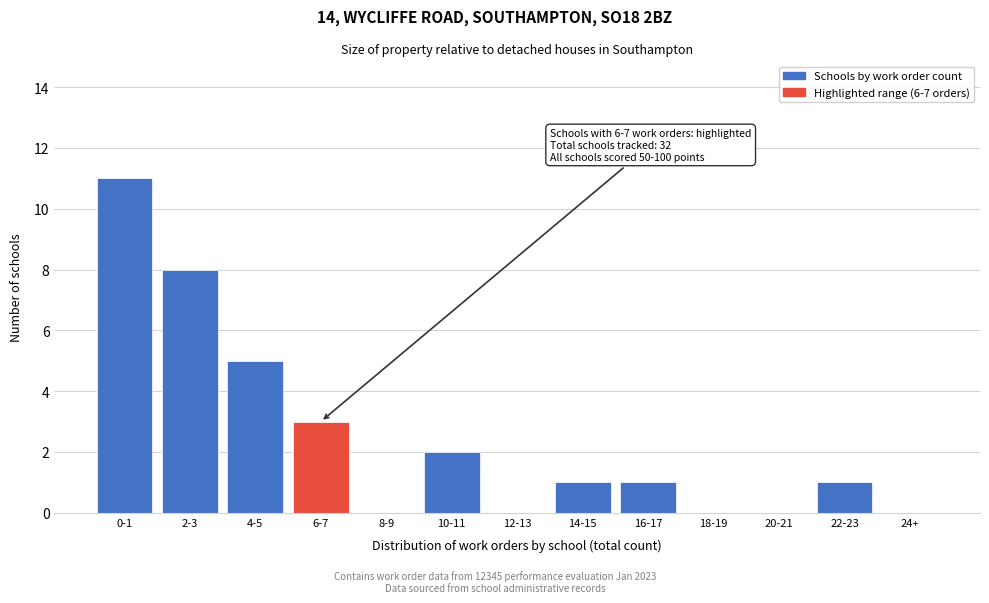

Reading right to left, transcribe all the data shown in this chart.

24+=0	22-23=1	20-21=0	18-19=0	16-17=1	14-15=1	12-13=0	10-11=2	8-9=0	6-7=3	4-5=5	2-3=8	0-1=11